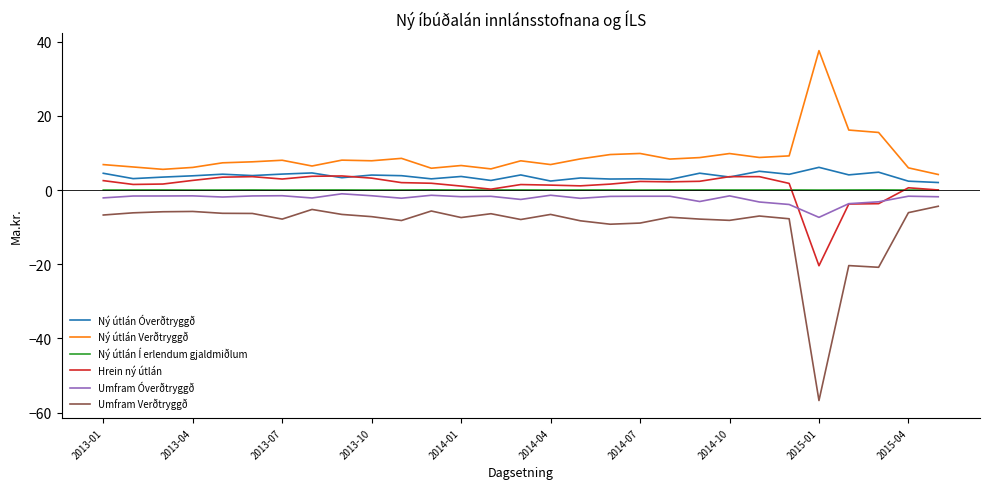

What is the sum of all Umfram Verðtryggð values?

-278.9